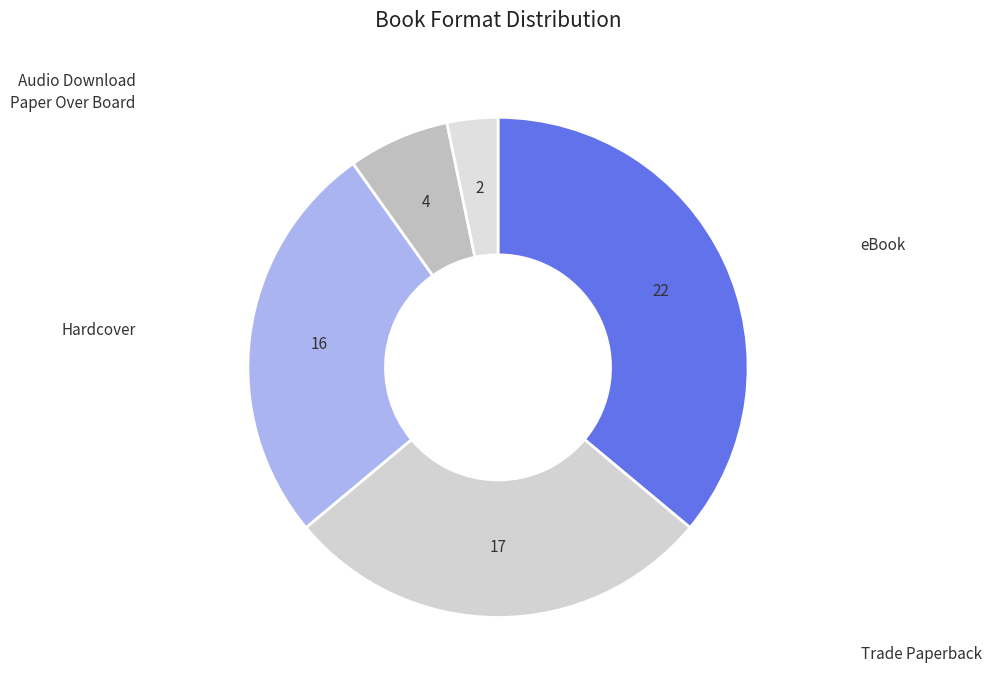

Count the number of slices in the pie.

5